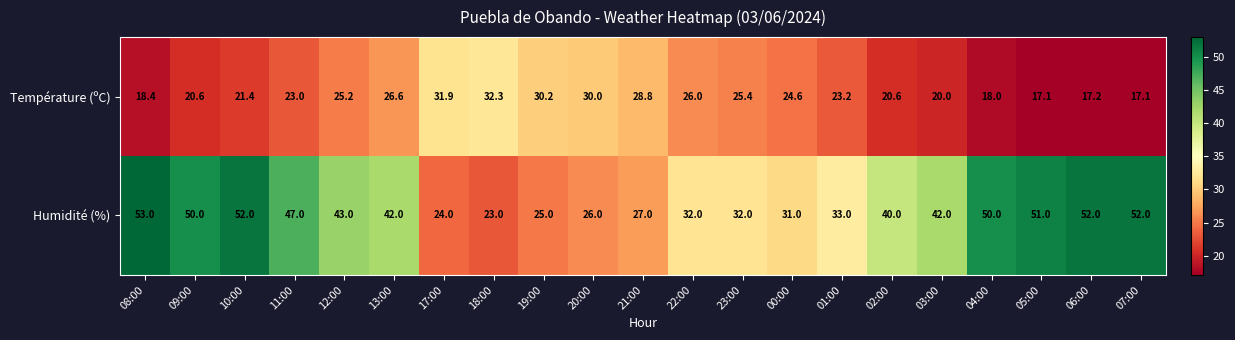

Between 20:00 and 21:00, which series saw the biggest shift?

Température (ºC)